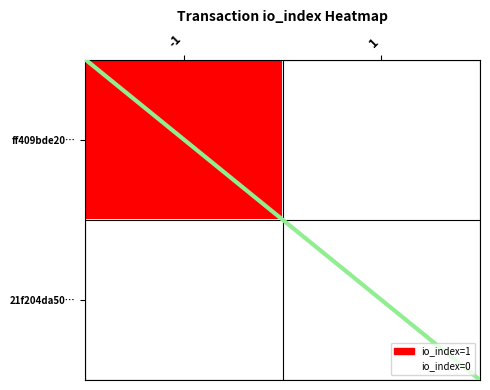

At which category is the sum across all series the highest?

-1